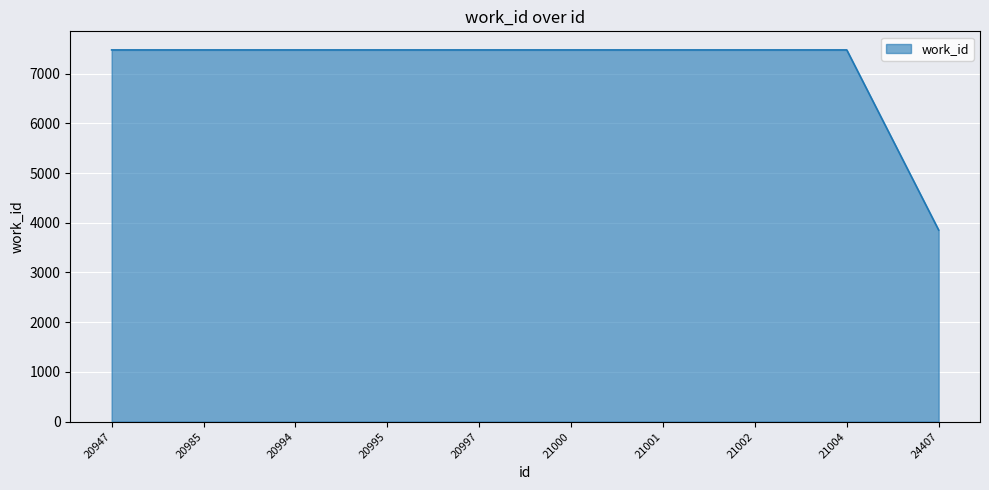

Does the chart display data point markers on the line(s)?

No